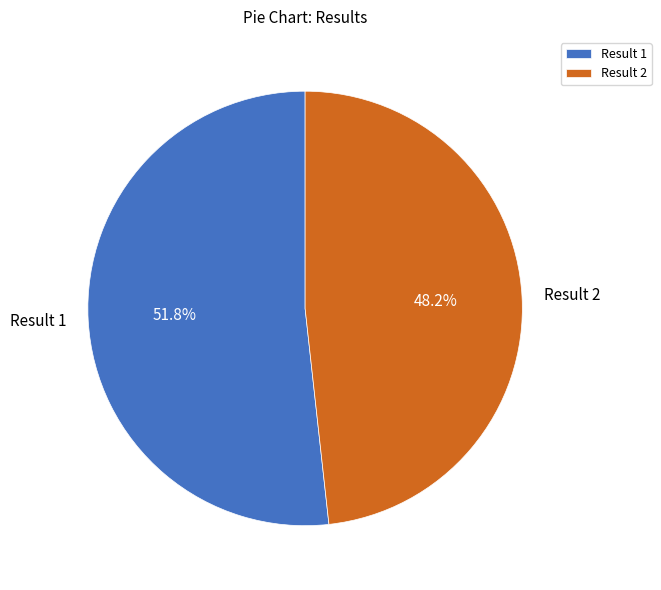

To the nearest percent, what is the average slice percentage?

50%